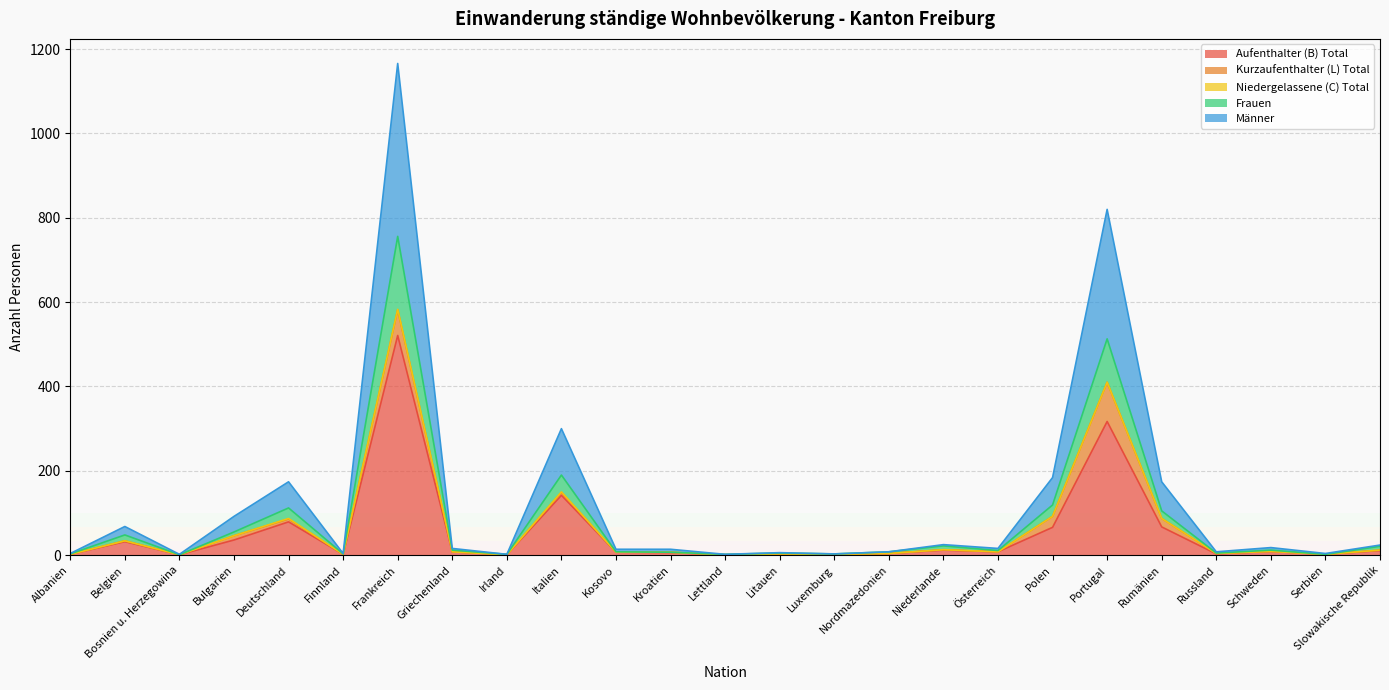

Which category has the highest value across all series?

Frankreich